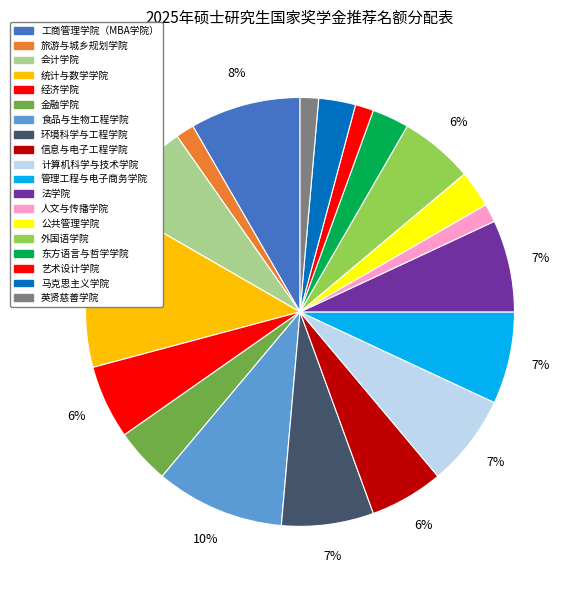

To the nearest percent, what is the combined percentage of 环境科学与工程学院 and 工商管理学院（MBA学院）?

15%